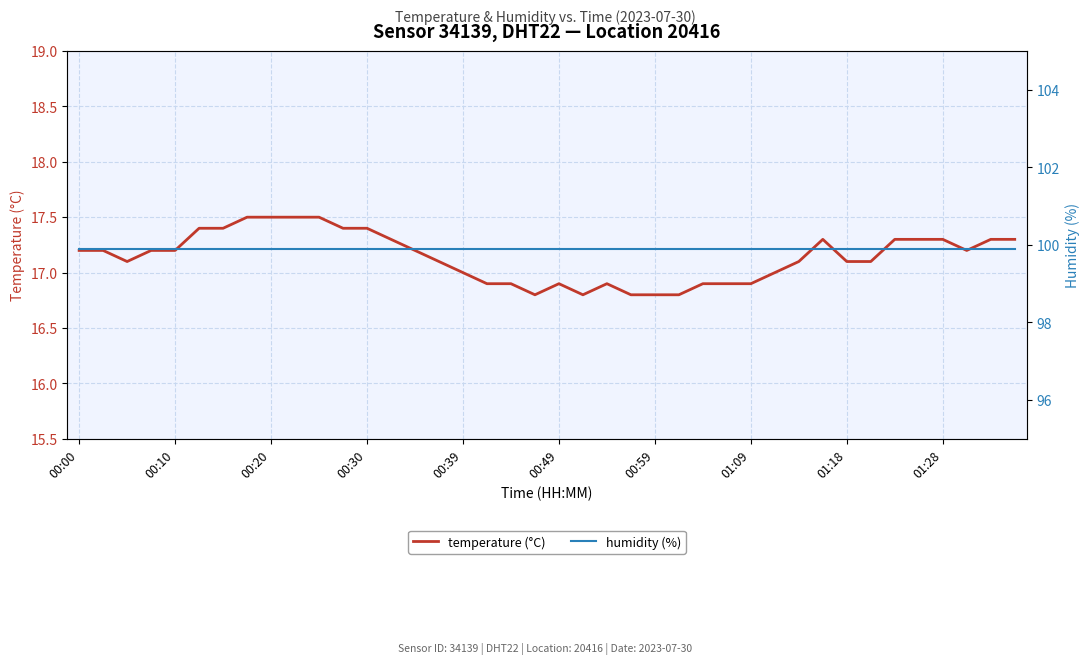

Is the value of humidity at 01:18 greater than the value of temperature at 19?

Yes